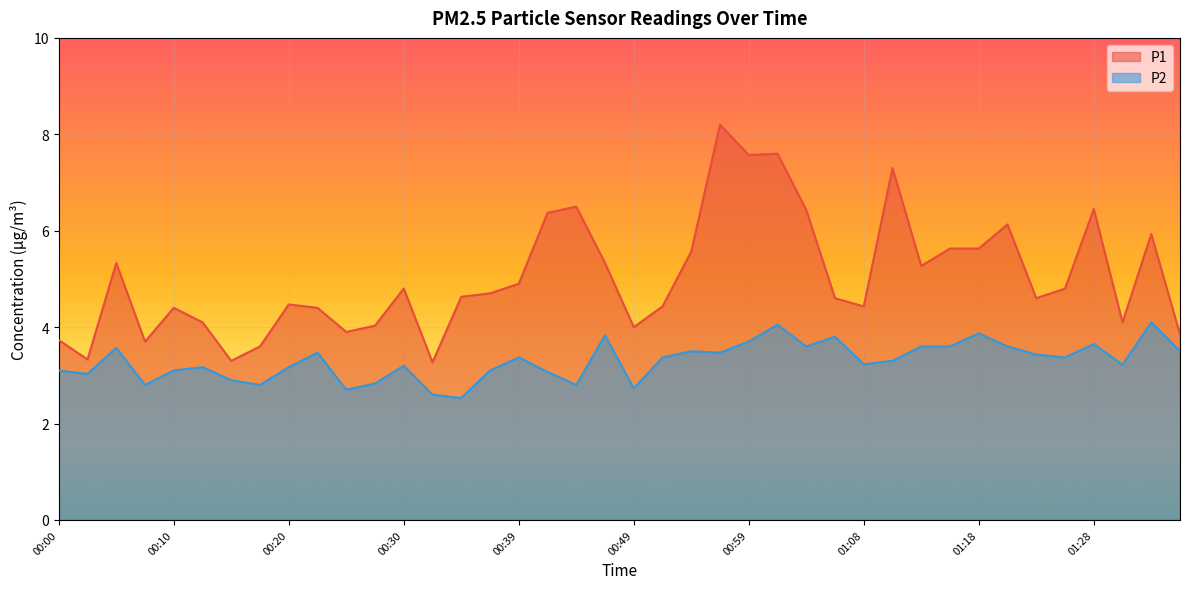

What is the label of the 1st point from the left?

00:00